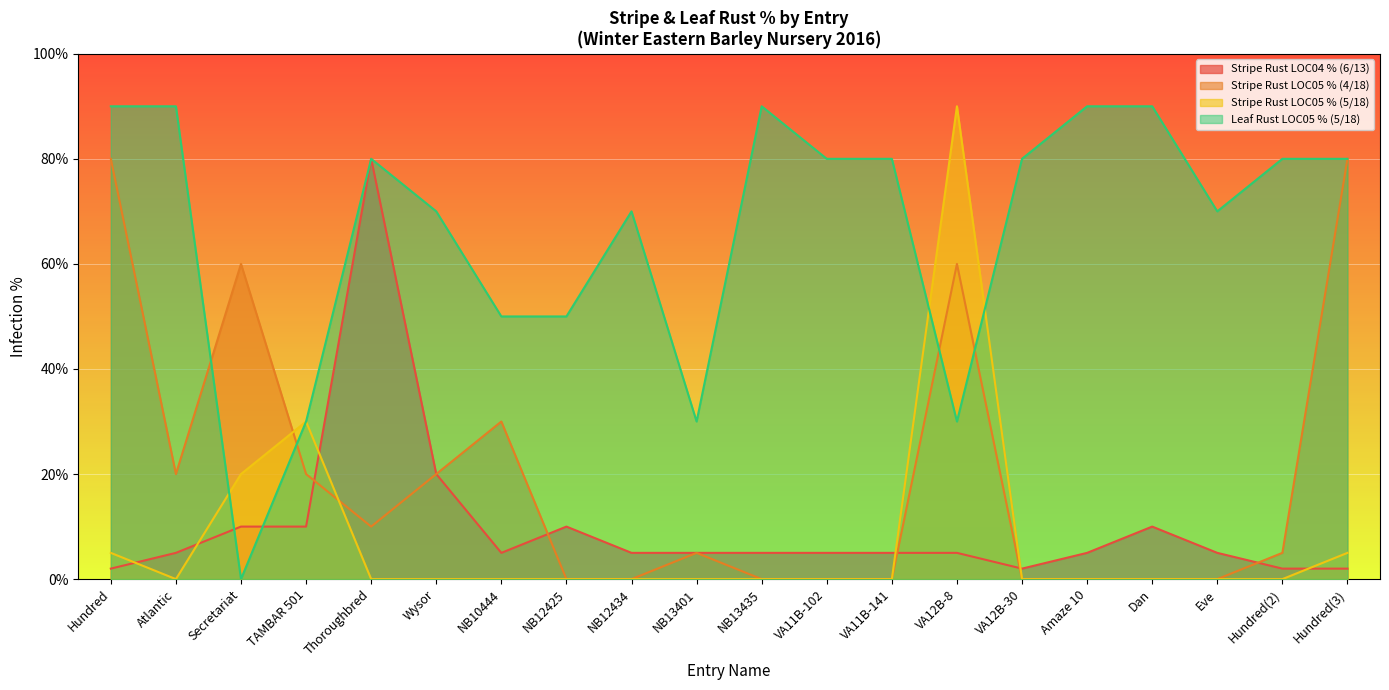

Where is Stripe Rust LOC05 % (4/18) nearest to the value 40?

NB10444